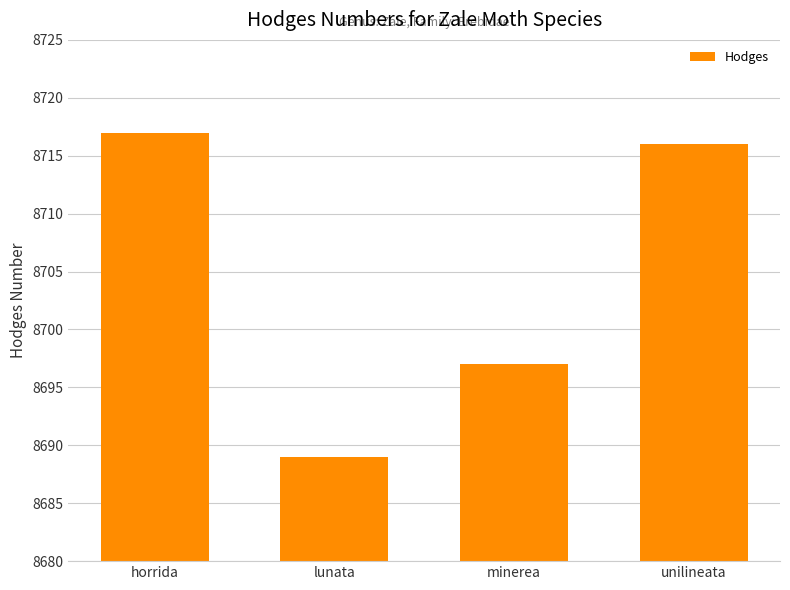

Is it true that the value at lunata is 3755?

False